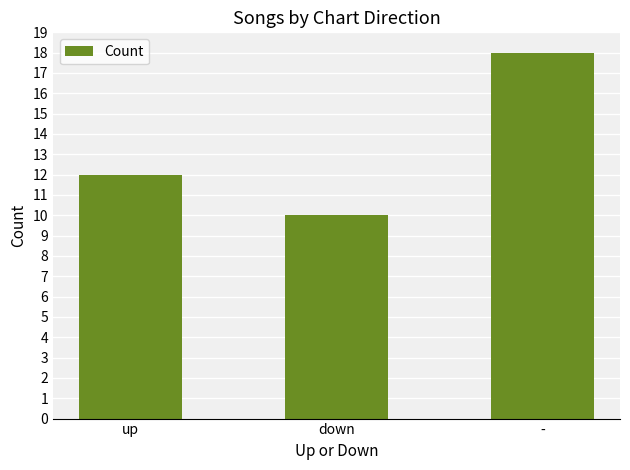

At which label is the value closest to 14?

up